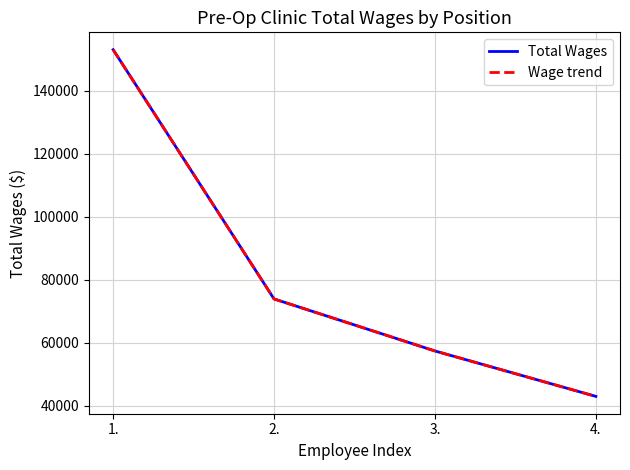

What is the label of the 4th point from the right?

1.